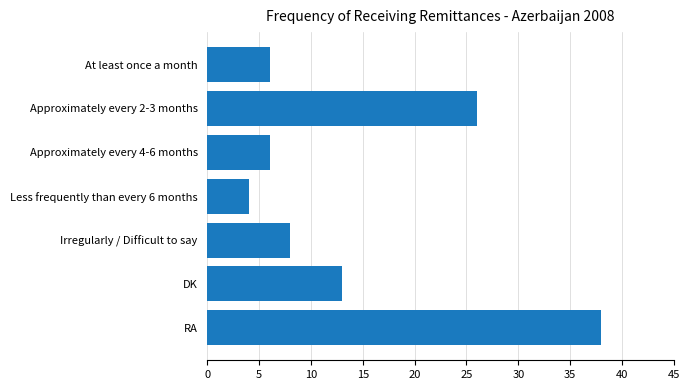

Between RA and Approximately every 2-3 months, which is larger?

RA